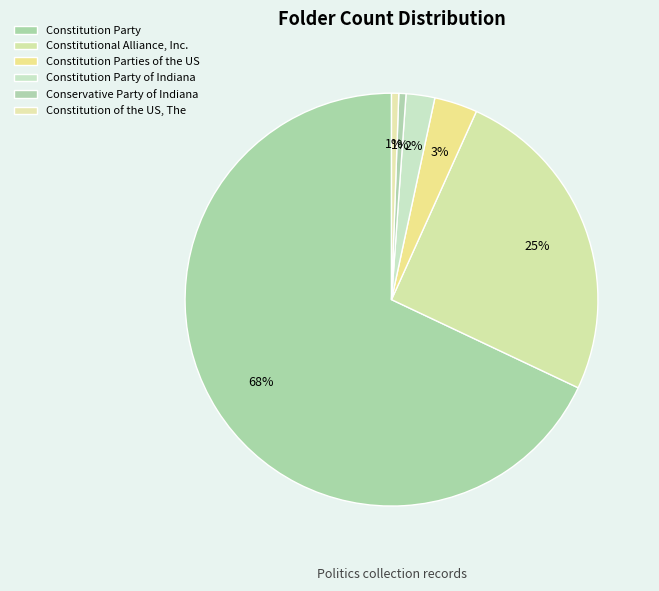

Which slice is the smallest?

Conservative Party of Indiana